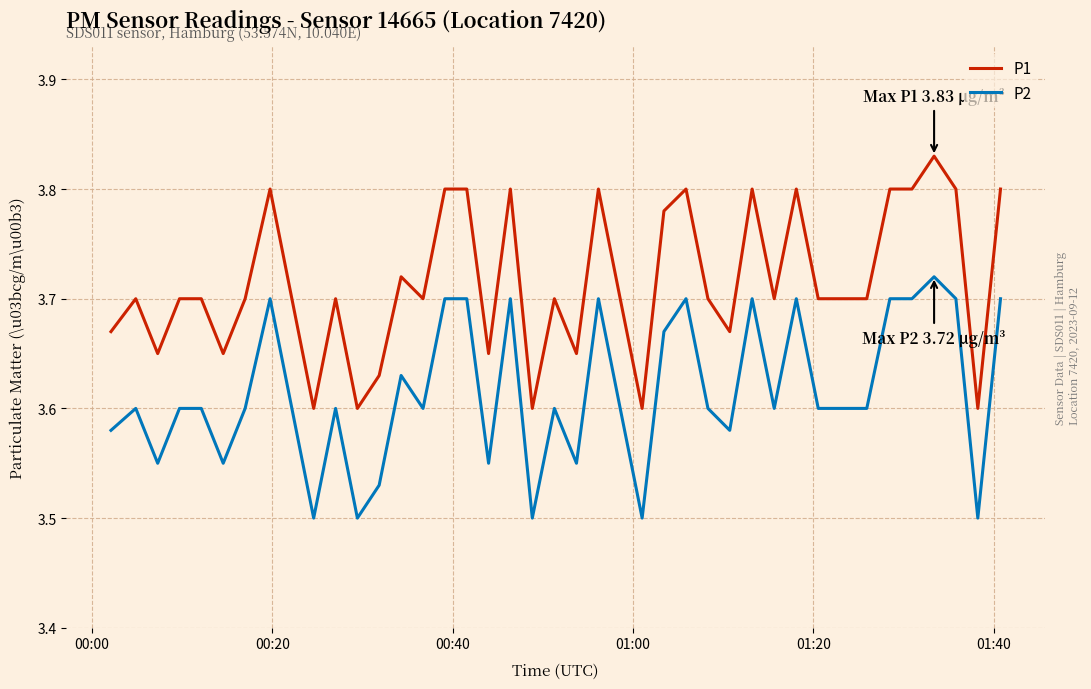

Rank the series by their average value, from highest to lowest.

P1, P2